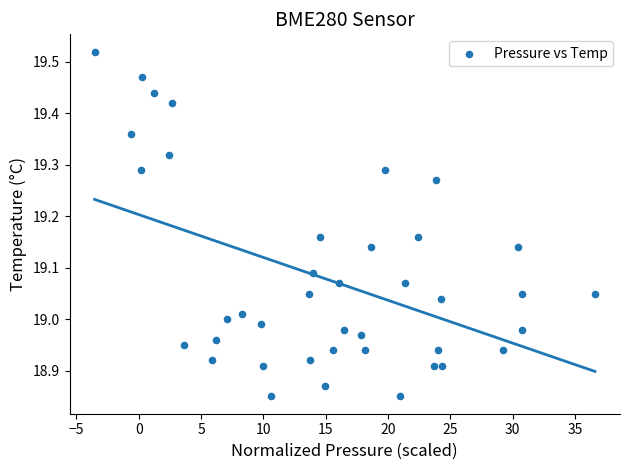

What is the range of X values (max minus min)?

40.1